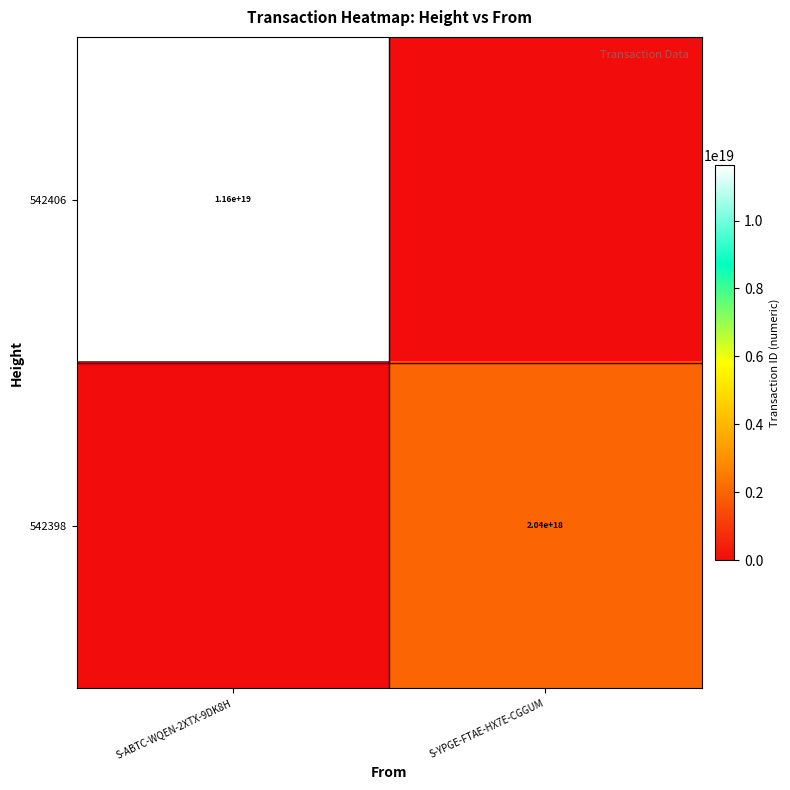

The value of 542398 at S-YPGE-FTAE-HX7E-CGGUM is 932887362343713152. True or false?

False